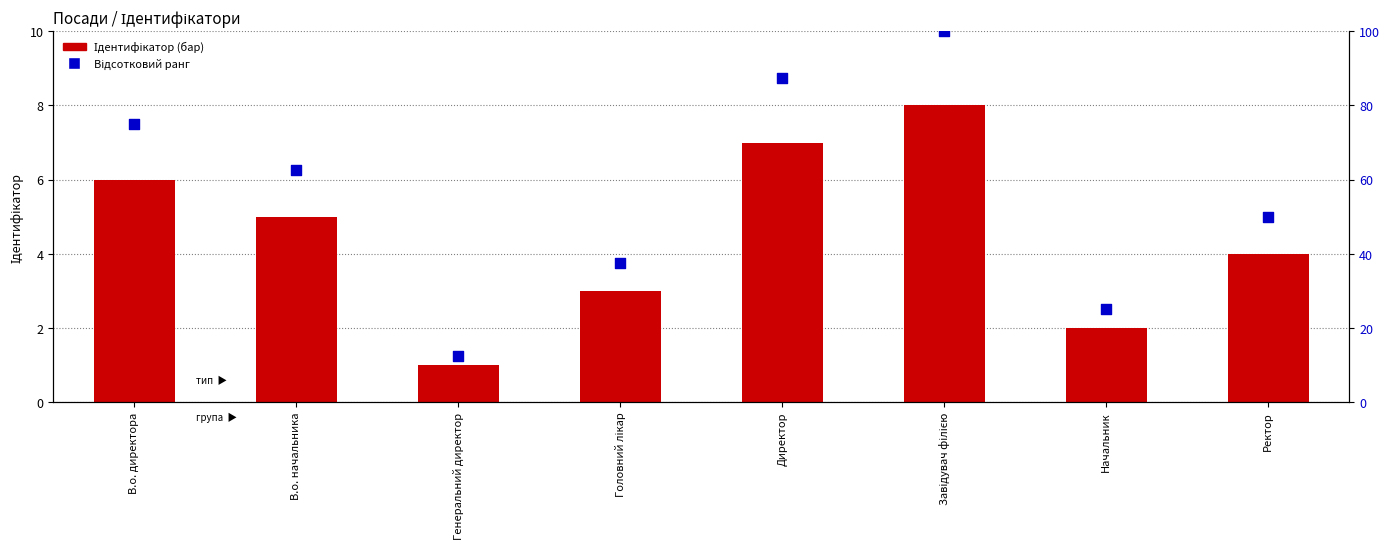

Which series has the largest Y range (max minus min)?

Відсотковий ранг